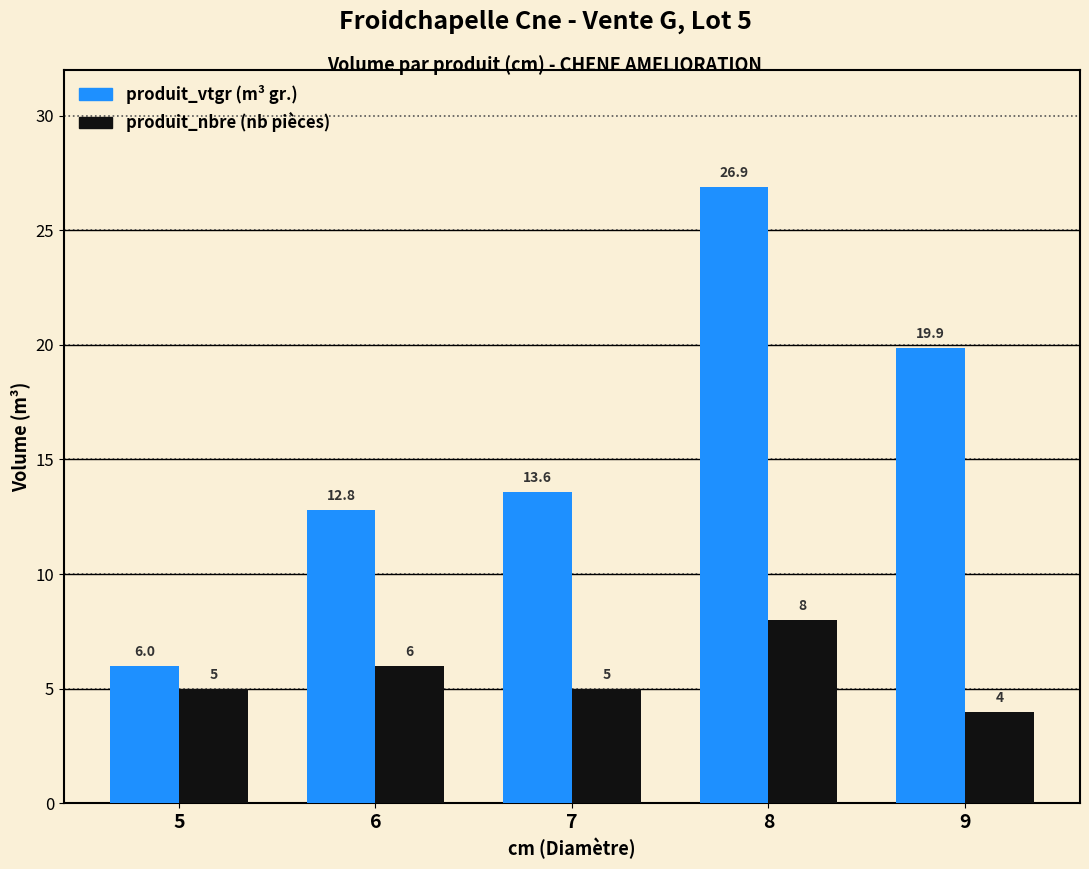

Which label corresponds to the largest value in the chart?

8